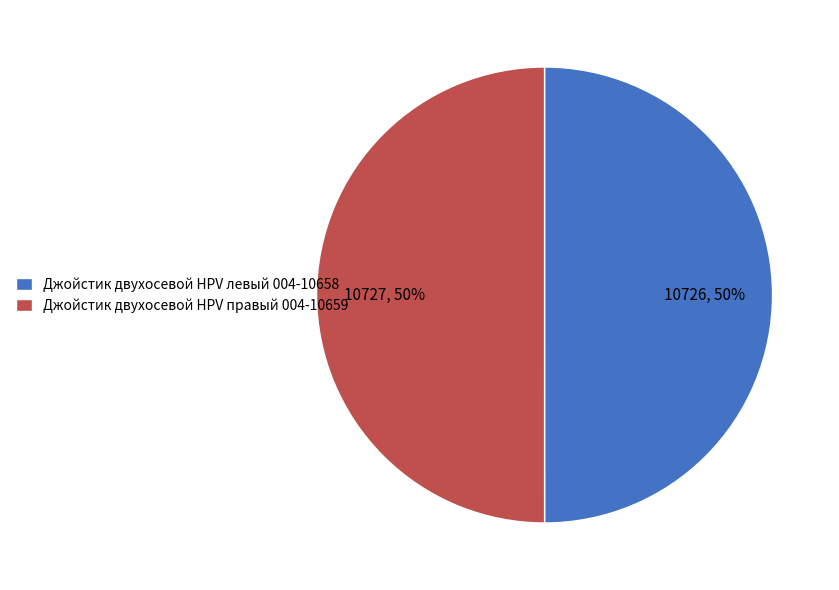

How many slices are in this pie chart?

2